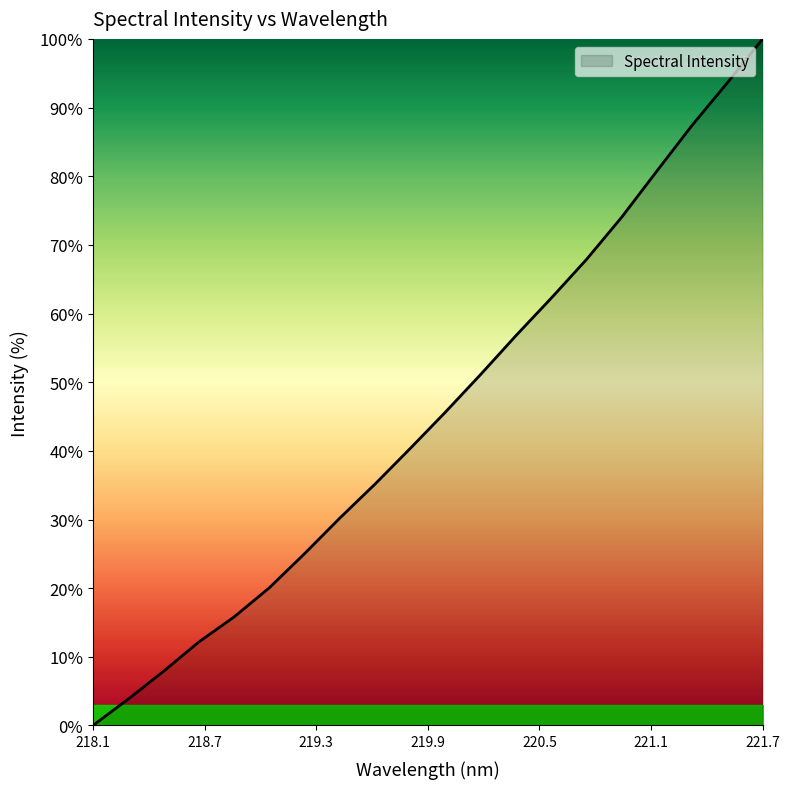

What is the greatest value displayed?

100.0